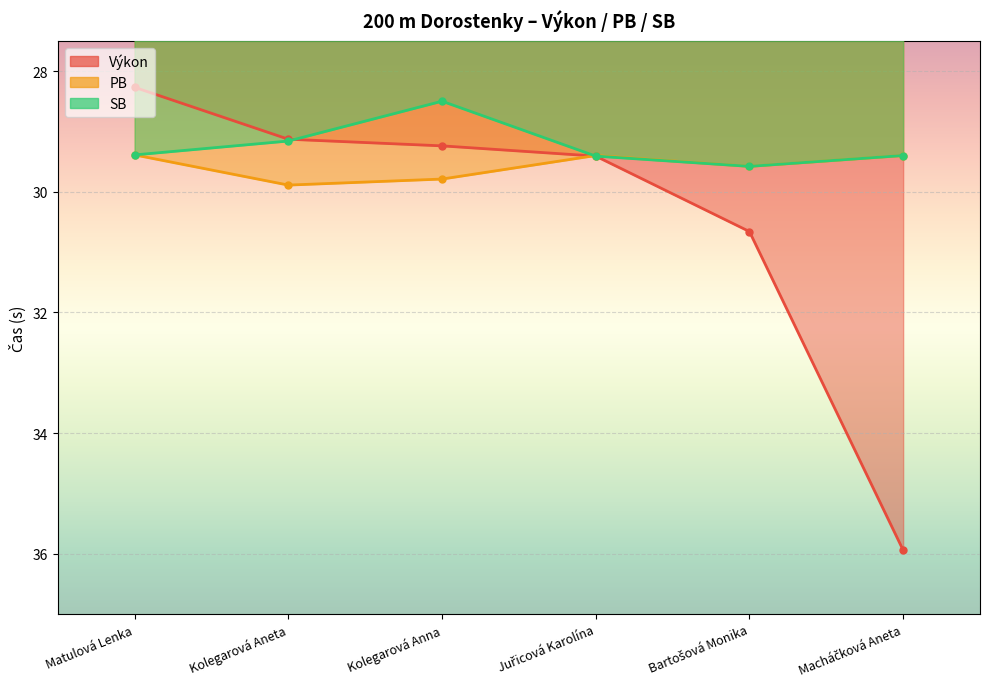

Does the chart display data point markers on the line(s)?

Yes